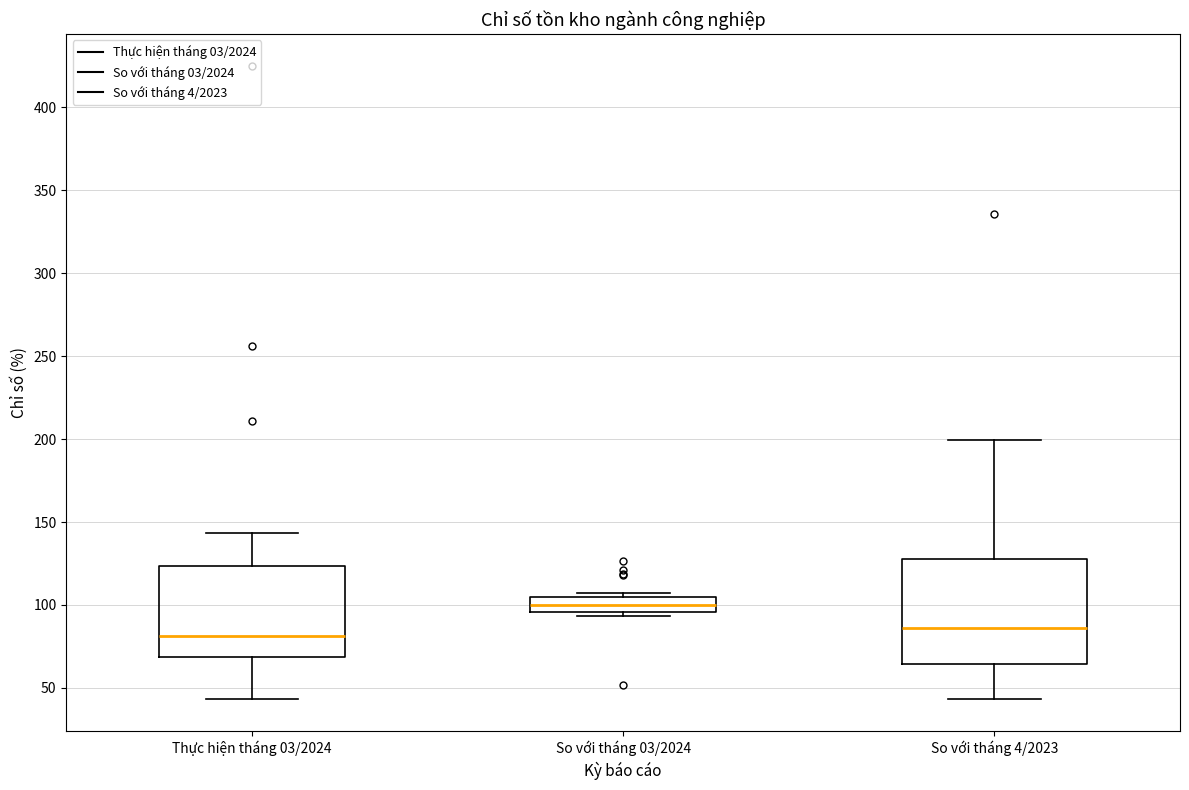

Reading left to right, transcribe this box plot: for each box, give where its median line is, the range the box spans, and where its two whiskers end, as read against the y-axis. The values are not printed on the chart, so give them approximately, as read against the axis.

Thực hiện tháng 03/2024: median 80, box 70 to 125, whiskers 45 to 145
So với tháng 03/2024: median 100, box 95 to 105, whiskers 95 (just below the box's lower edge) to 105 (just above the box's upper edge)
So với tháng 4/2023: median 85, box 65 to 130, whiskers 45 to 200